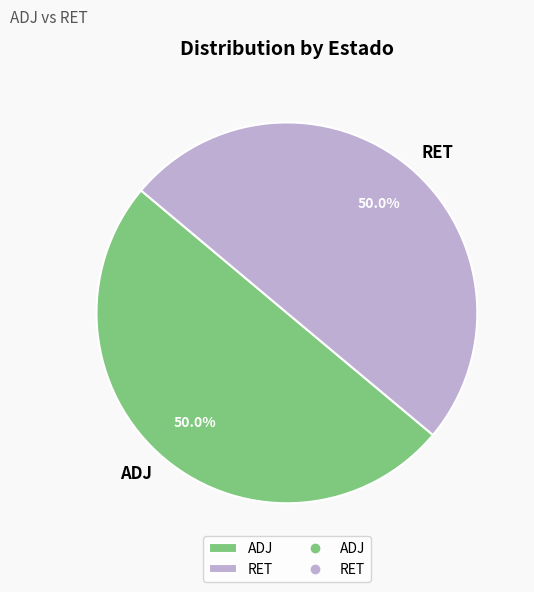

To the nearest percent, what percentage of the pie is ADJ?

50%